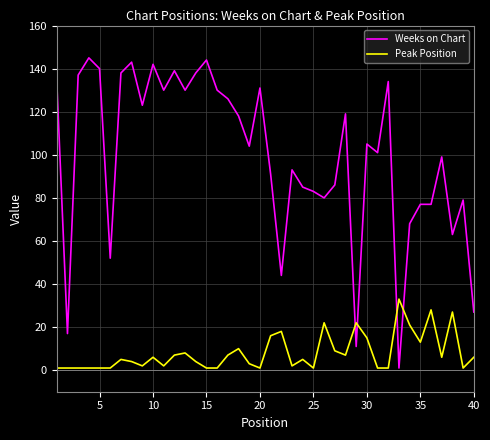

What is the minimum value shown in the chart?

1